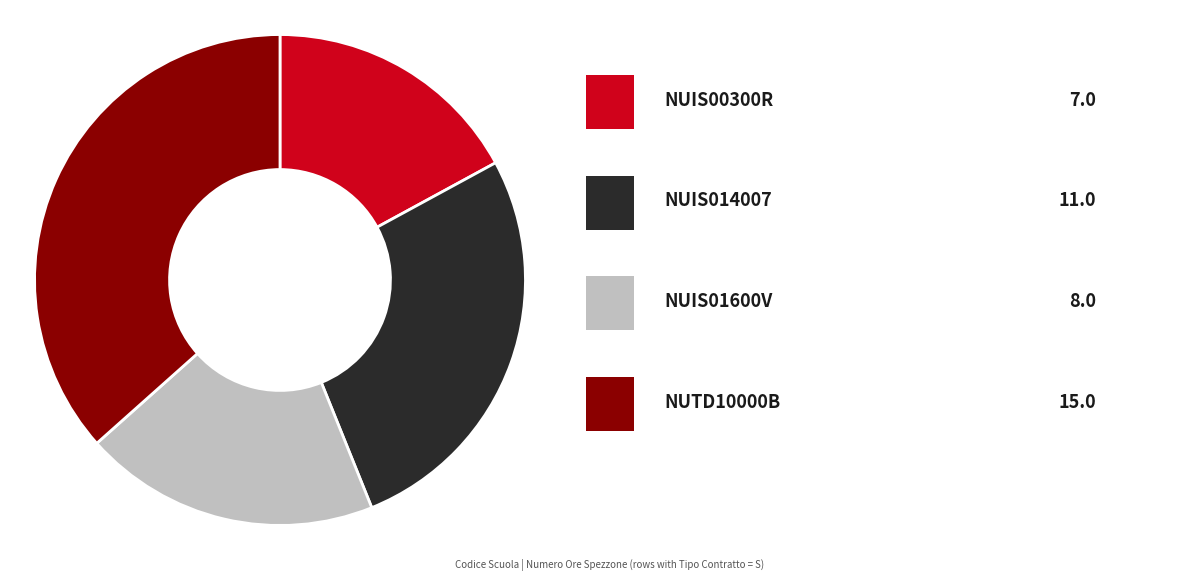

How many segments does this pie chart have?

4